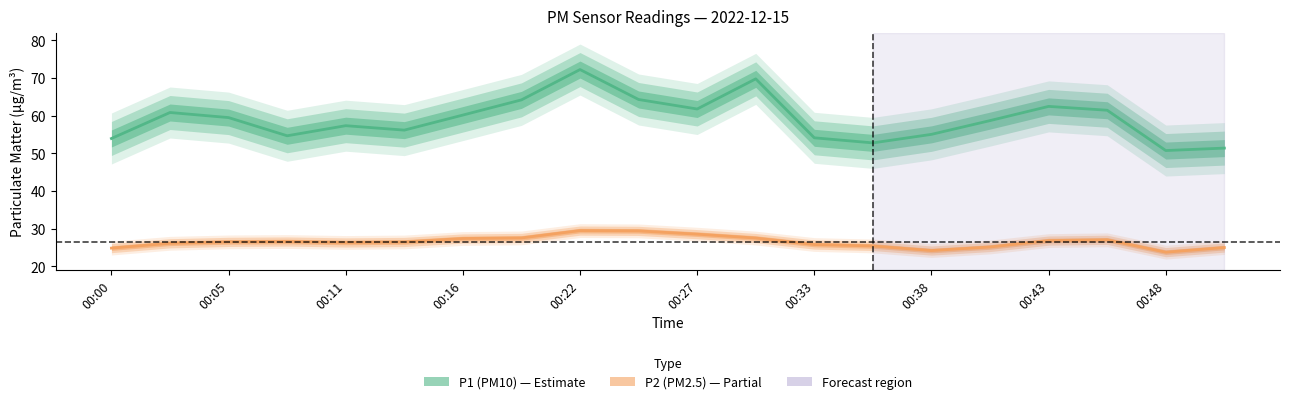

Is the value of P2 (PM2.5) at 11 greater than the value of P1 (PM10) at 00:11?

No